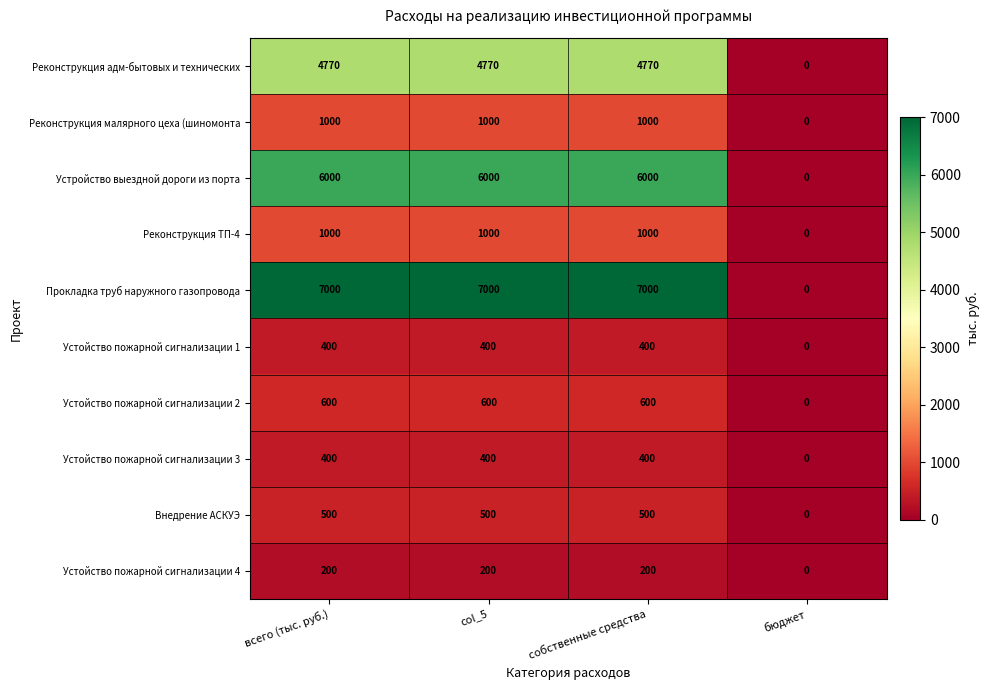

What value does the Устойство пожарной сигнализации 1 series have at всего (тыс. руб.), to the nearest 5?

400